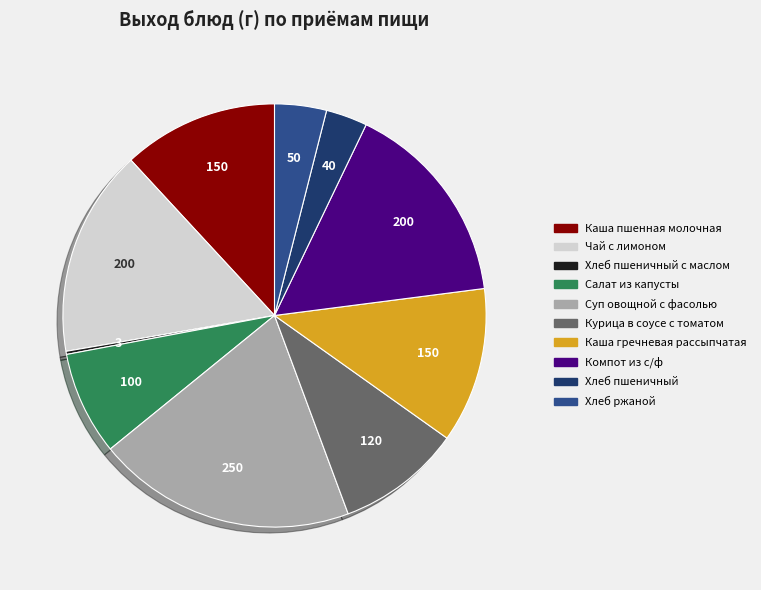

Does any single category account for the majority?

No